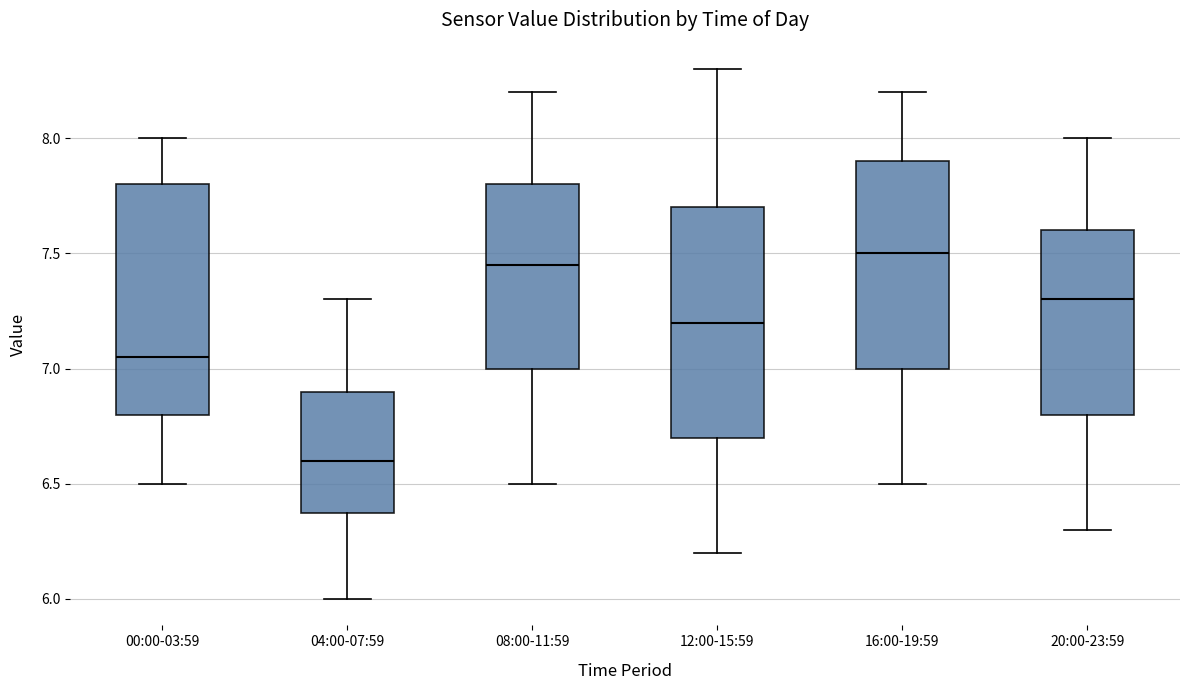

Where is the lower edge of the box for 16:00-19:59 on the y-axis? The values are not printed on the chart, so give them approximately, as read against the axis.

7.00